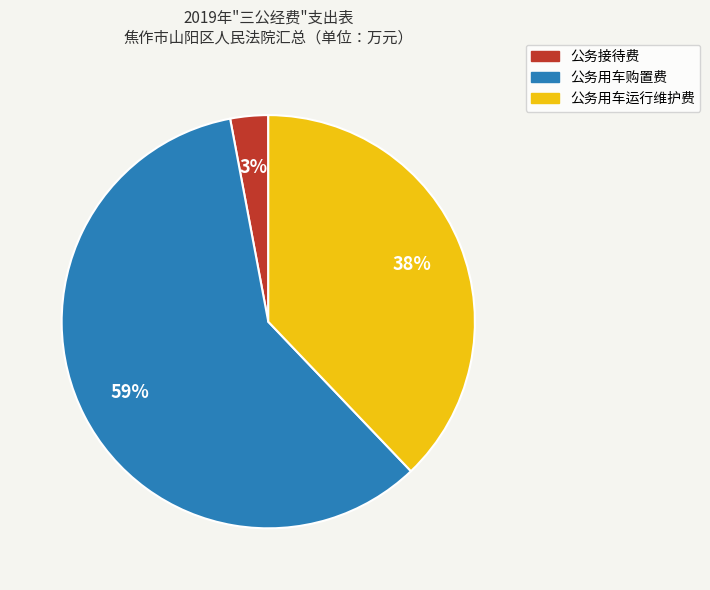

Approximately how many times larger is the value at 公务用车运行维护费 compared to 公务用车购置费?

0.6